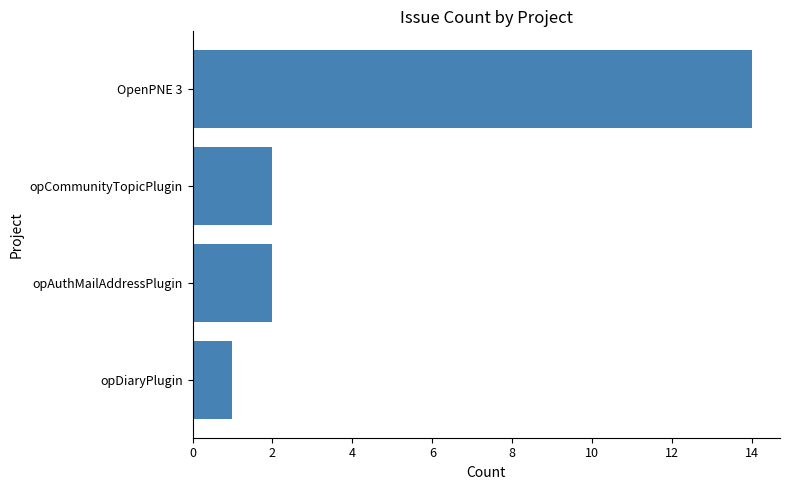

How many categories are shown in the chart?

4